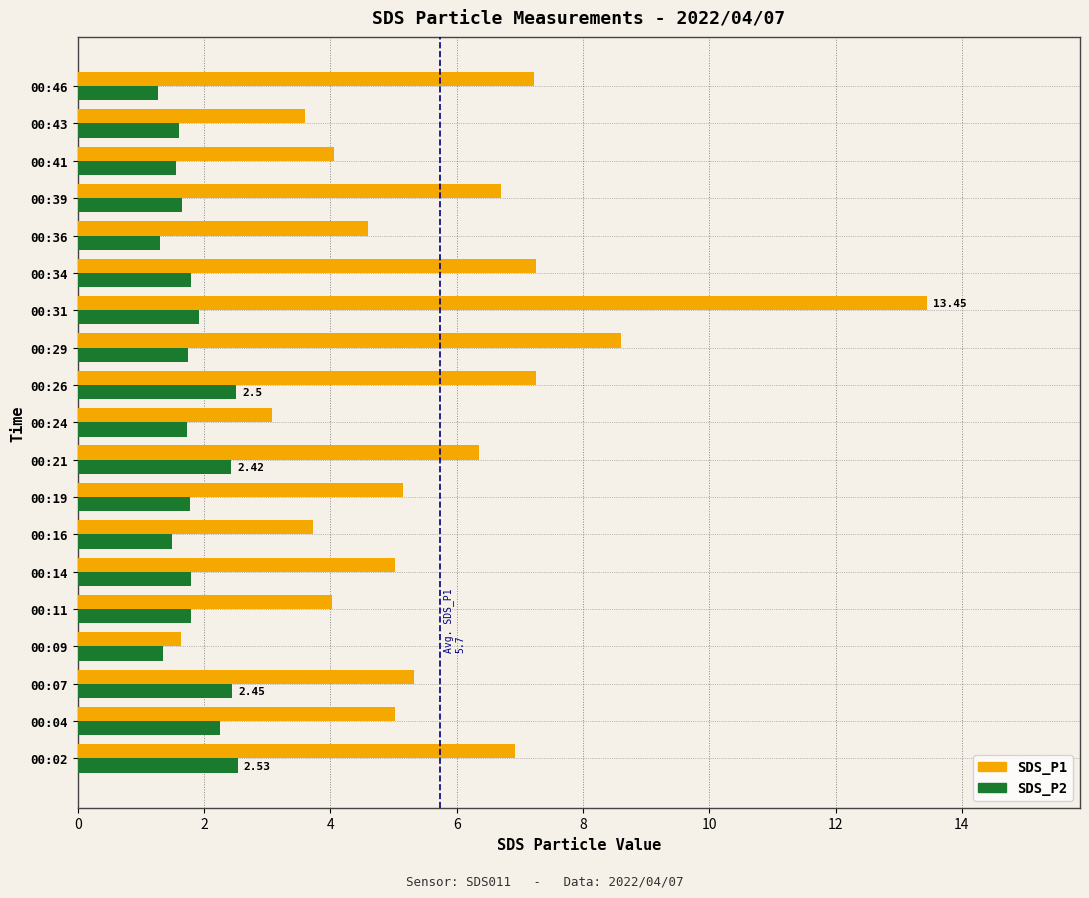

Rank the series by their average value, from highest to lowest.

SDS_P1, SDS_P2